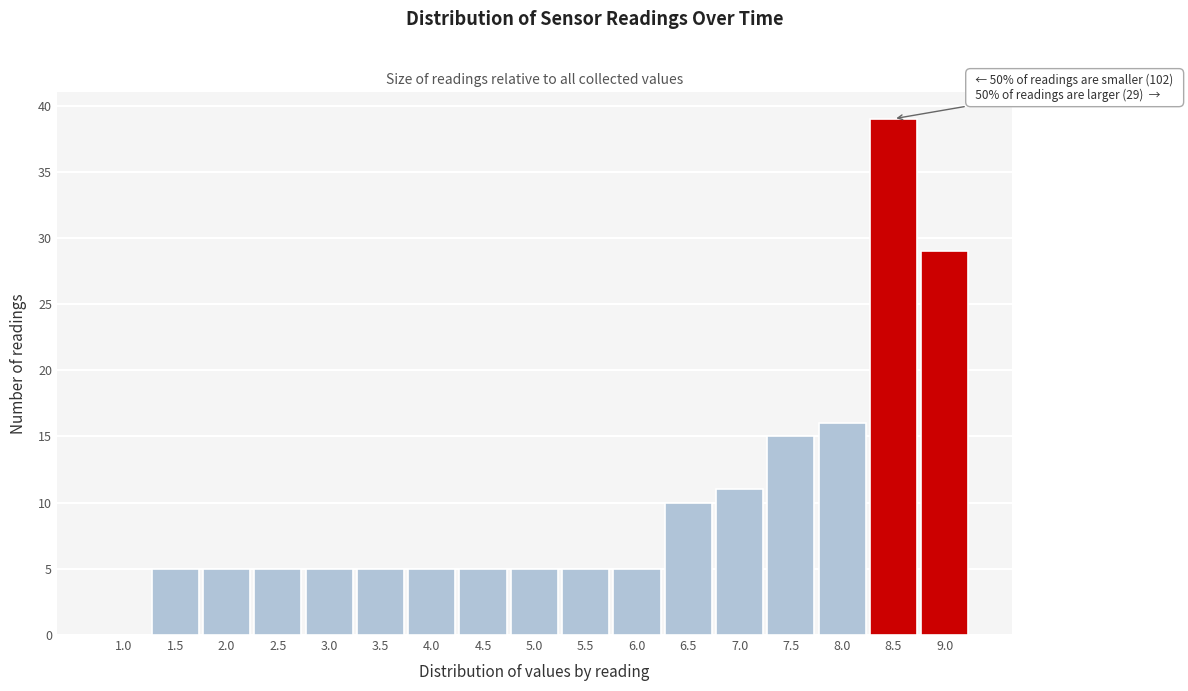

Reading left to right, list all the values displayed in this chart.

1.0=0	1.5=5	2.0=5	2.5=5	3.0=5	3.5=5	4.0=5	4.5=5	5.0=5	5.5=5	6.0=5	6.5=10	7.0=11	7.5=15	8.0=16	8.5=39	9.0=29